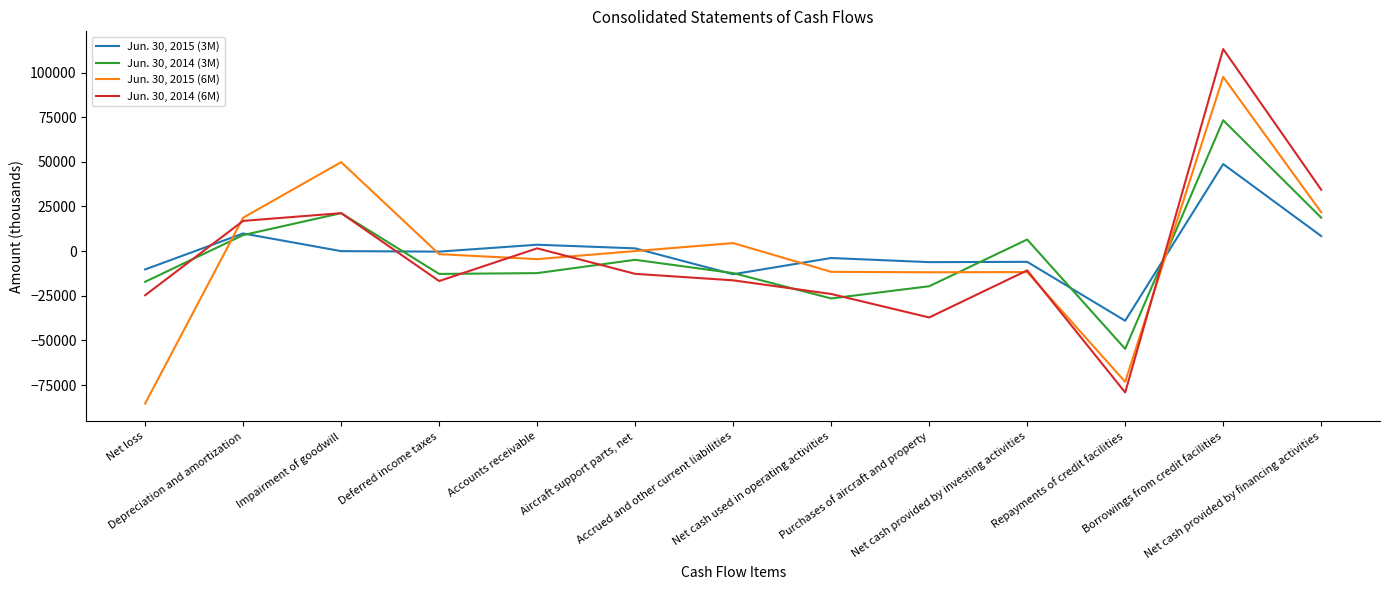

Is the value of Jun. 30, 2014 (6M) at Purchases of aircraft and property greater than the value of Jun. 30, 2015 (6M) at Impairment of goodwill?

No